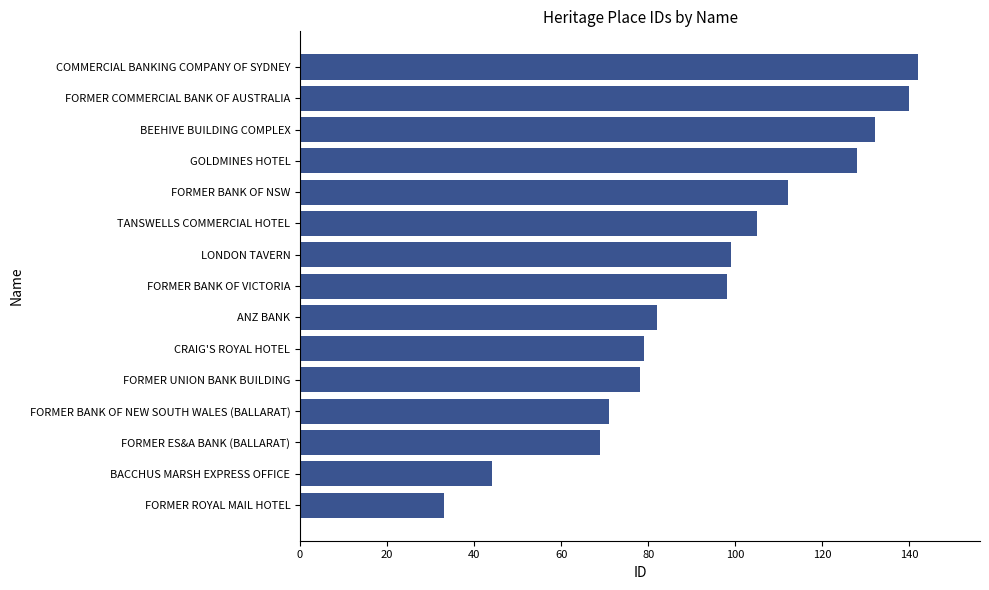

Reading bottom to top, transcribe all the data shown in this chart.

33	44	69	71	78	79	82	98	99	105	112	128	132	140	142